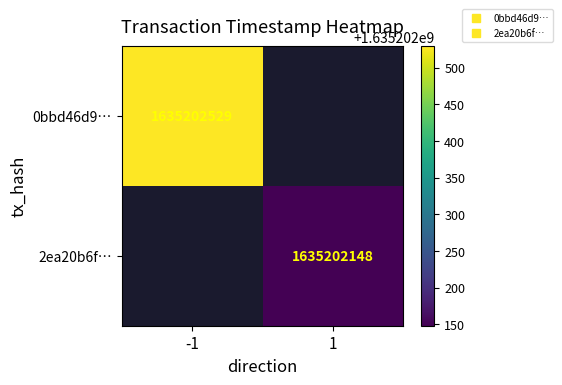

Which series changed the most between 0 and 1?

0bbd46d95c03f4f4520150ca7ab1a9d063a4200